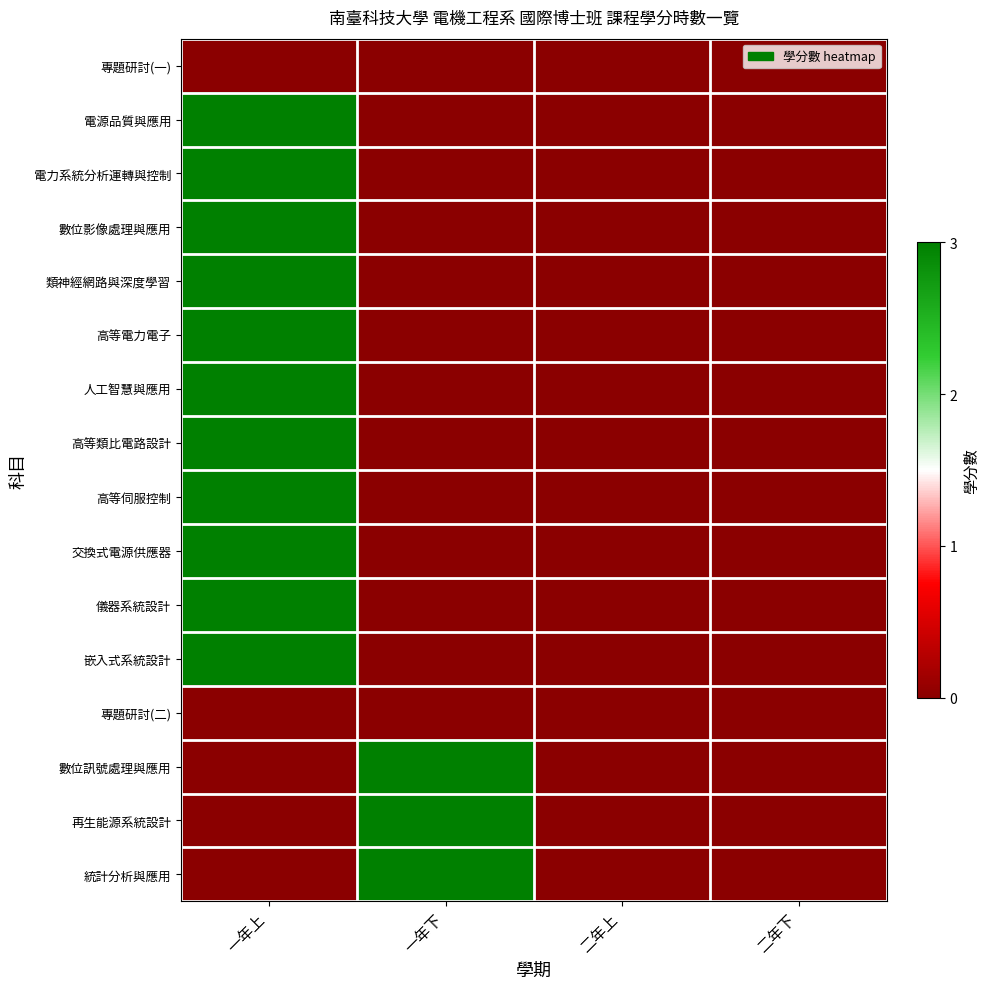

Reading right to left, what are all the values shown in this chart?

專題研討(一): 二年下=0	二年上=0	一年下=0	一年上=0
電源品質與應用: 二年下=0	二年上=0	一年下=0	一年上=3
電力系統分析運轉與控制: 二年下=0	二年上=0	一年下=0	一年上=3
數位影像處理與應用: 二年下=0	二年上=0	一年下=0	一年上=3
類神經網路與深度學習: 二年下=0	二年上=0	一年下=0	一年上=3
高等電力電子: 二年下=0	二年上=0	一年下=0	一年上=3
人工智慧與應用: 二年下=0	二年上=0	一年下=0	一年上=3
高等類比電路設計: 二年下=0	二年上=0	一年下=0	一年上=3
高等伺服控制: 二年下=0	二年上=0	一年下=0	一年上=3
交換式電源供應器: 二年下=0	二年上=0	一年下=0	一年上=3
儀器系統設計: 二年下=0	二年上=0	一年下=0	一年上=3
嵌入式系統設計: 二年下=0	二年上=0	一年下=0	一年上=3
專題研討(二): 二年下=0	二年上=0	一年下=0	一年上=0
數位訊號處理與應用: 二年下=0	二年上=0	一年下=3	一年上=0
再生能源系統設計: 二年下=0	二年上=0	一年下=3	一年上=0
統計分析與應用: 二年下=0	二年上=0	一年下=3	一年上=0